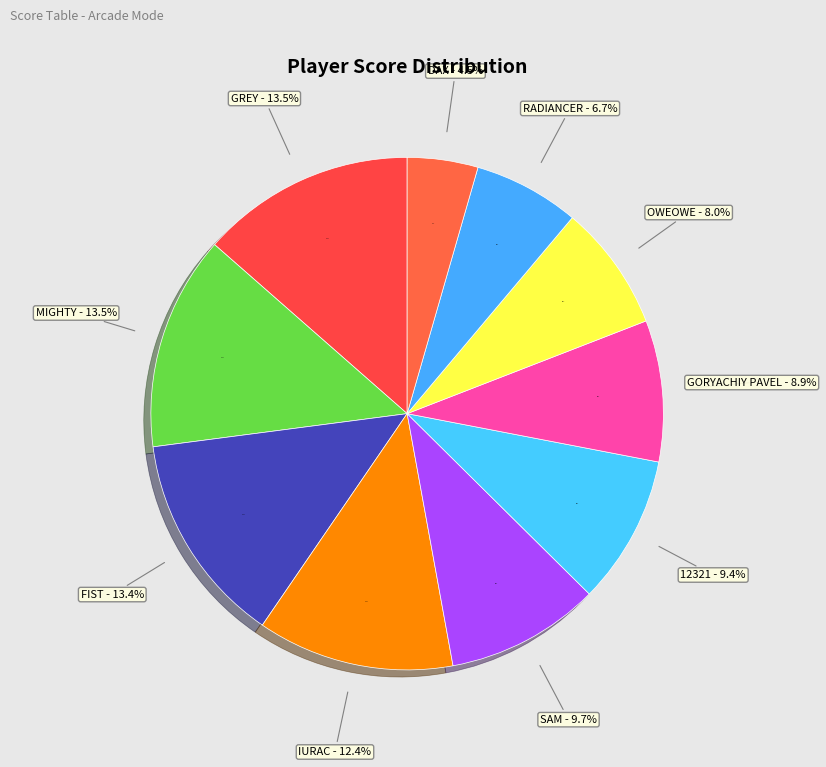

Does any single category account for the majority?

No